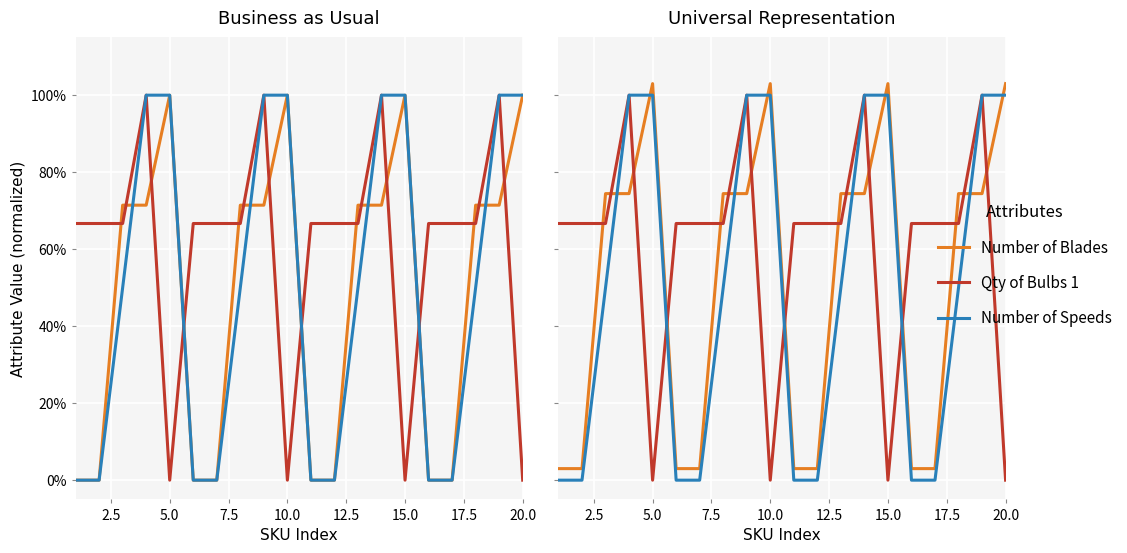

Which series ends up on top after the final intersection of Number of Blades and Qty of Bulbs 1?

Number of Blades